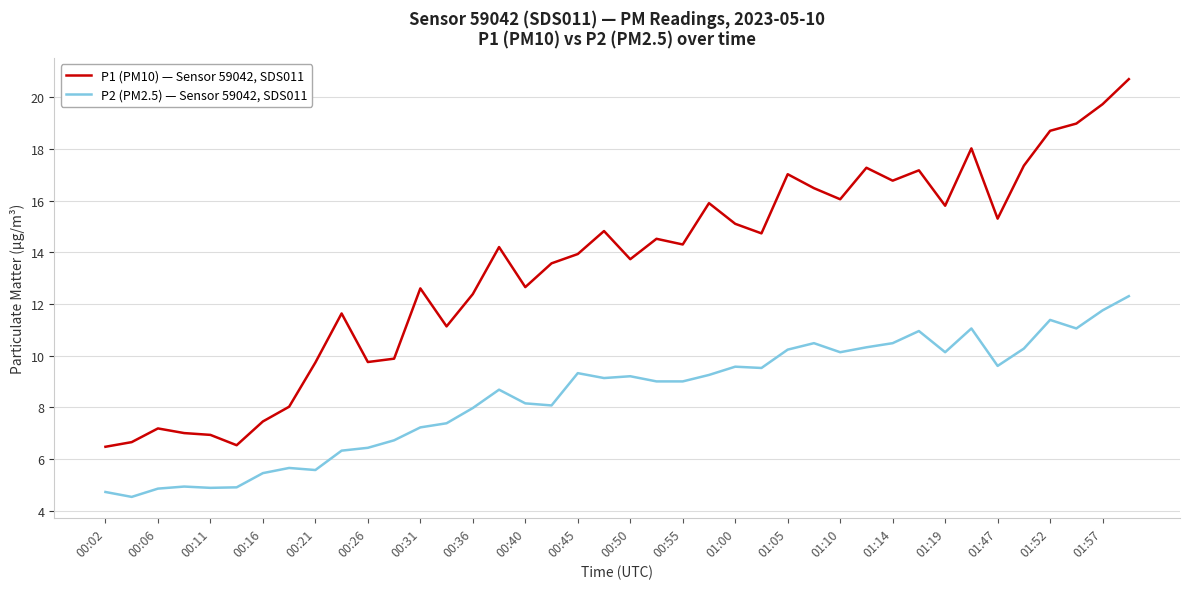

What is the greatest value displayed?

20.7